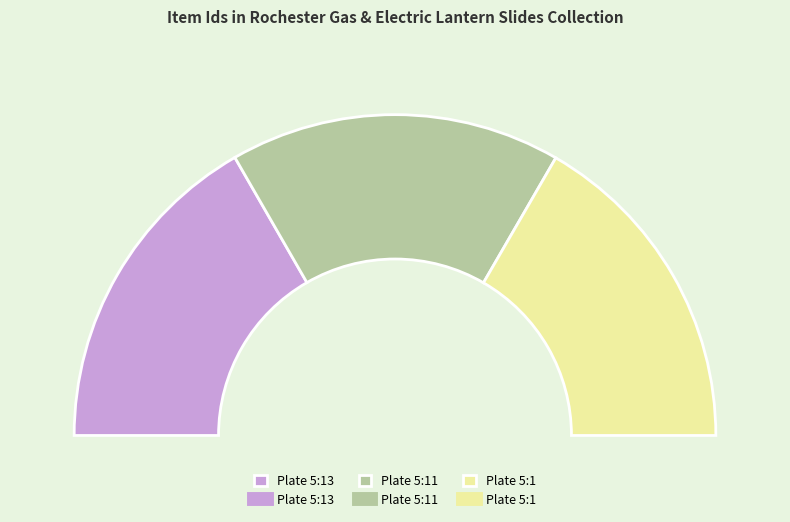

How many slices are in this pie chart?

3